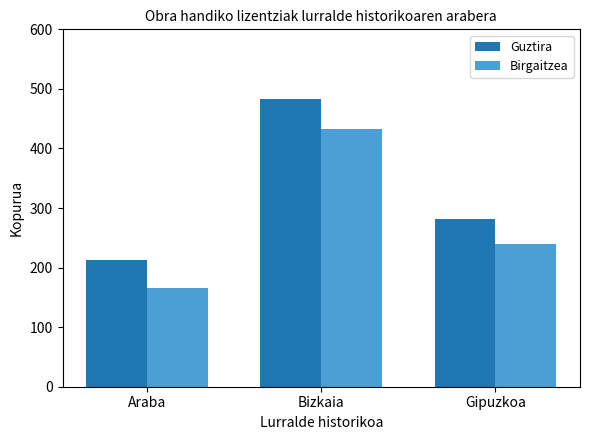

What is the minimum value shown in the chart?

165